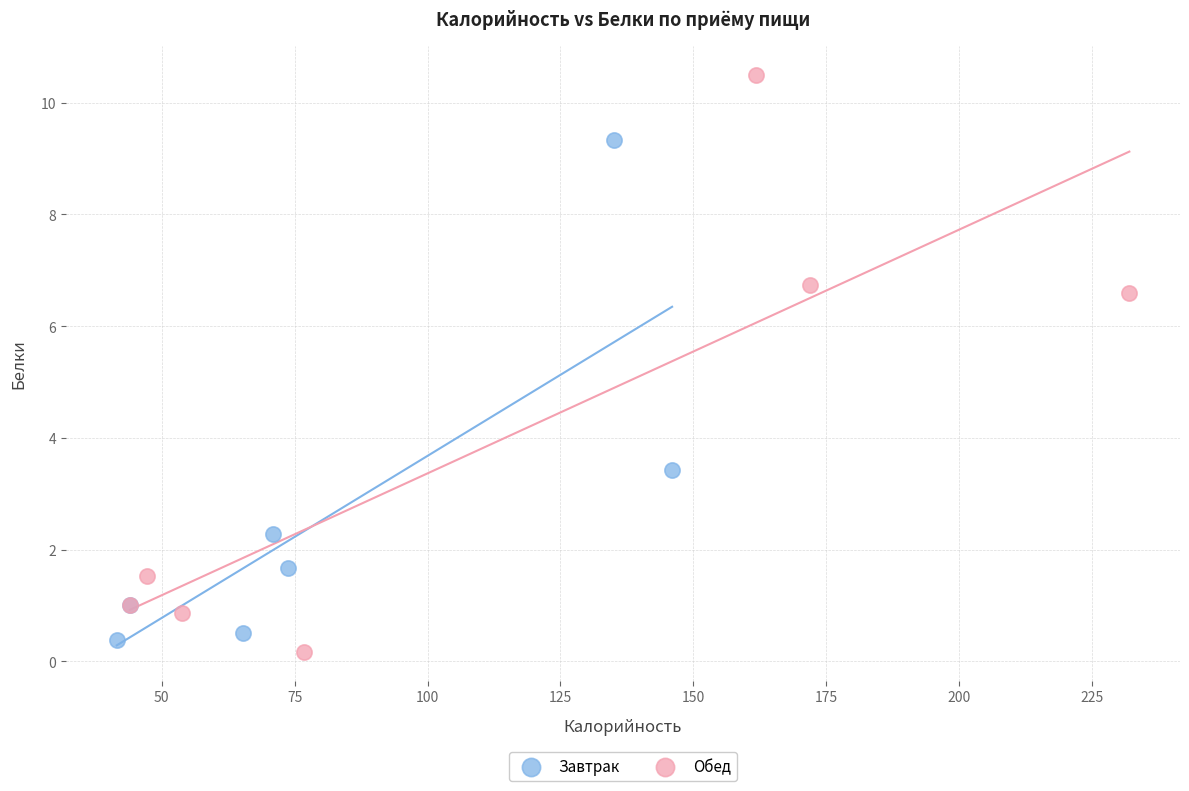

Which series has the widest spread of Y values?

Обед